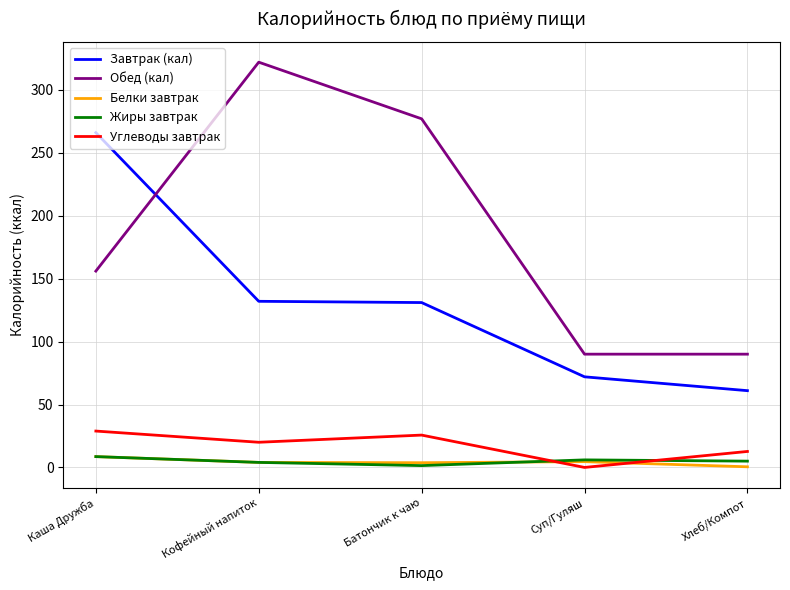

How many lines are shown in the chart?

5